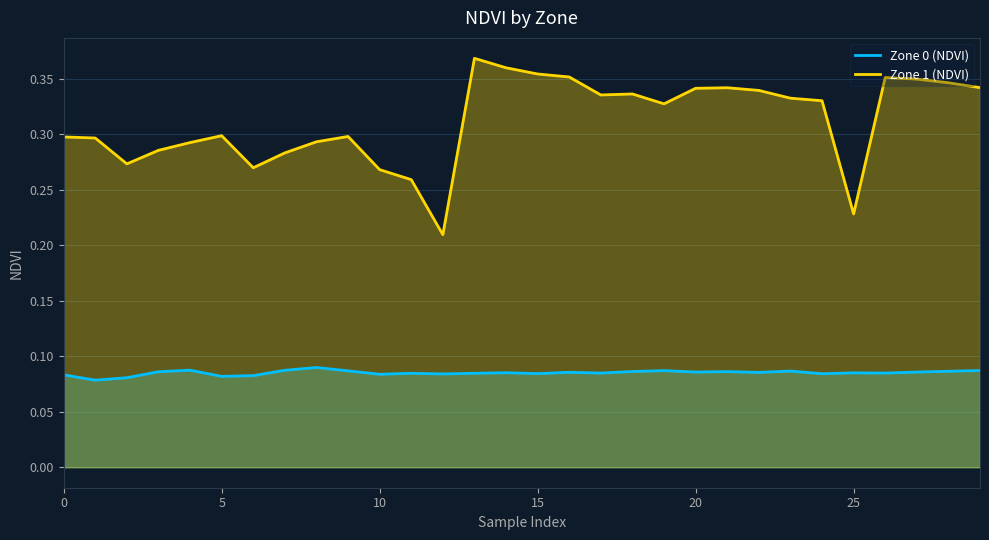

Which series has the largest range (max minus min)?

Zone 1 (NDVI)